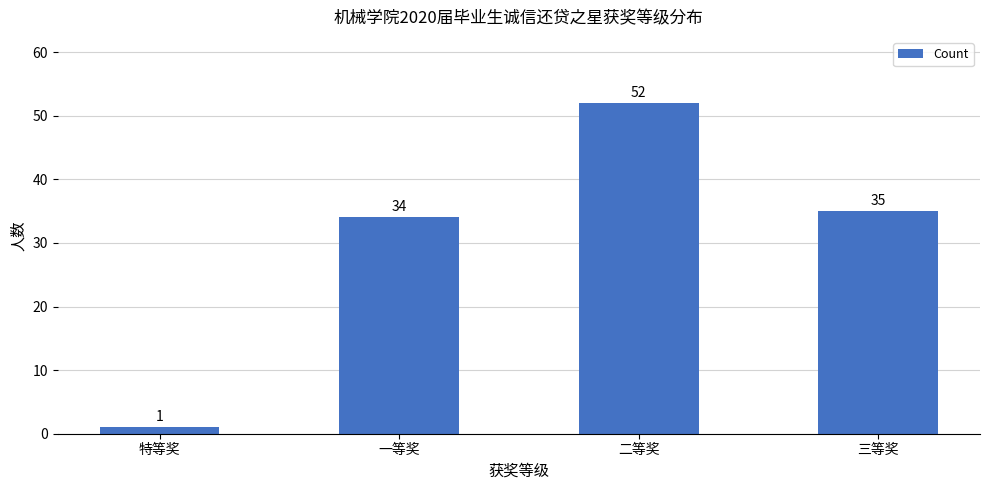

Which category has the lowest value across all series?

特等奖